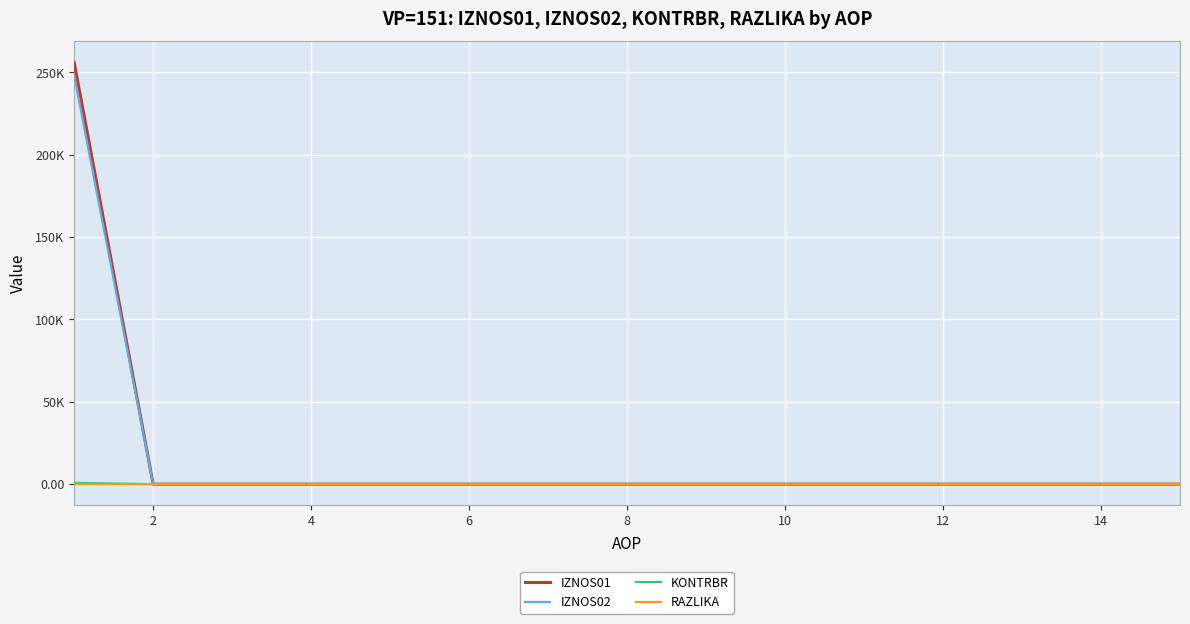

Does the chart have visible grid lines?

Yes